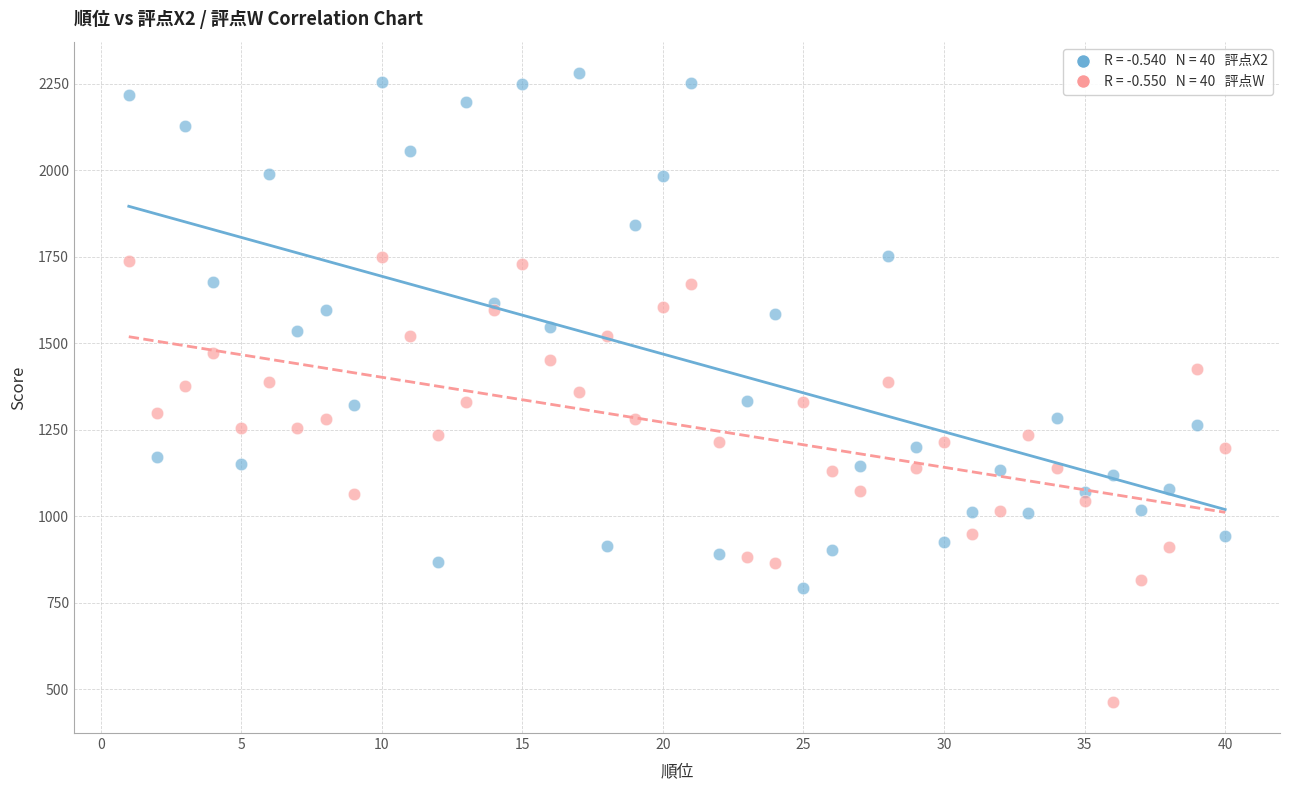

Across all data points, what is the range of X values (max minus min)?

39